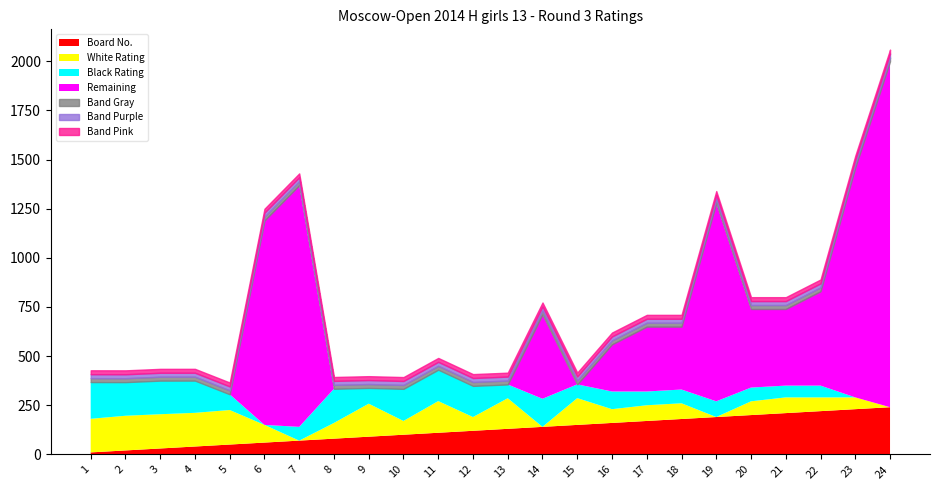

Does the chart have visible grid lines?

No